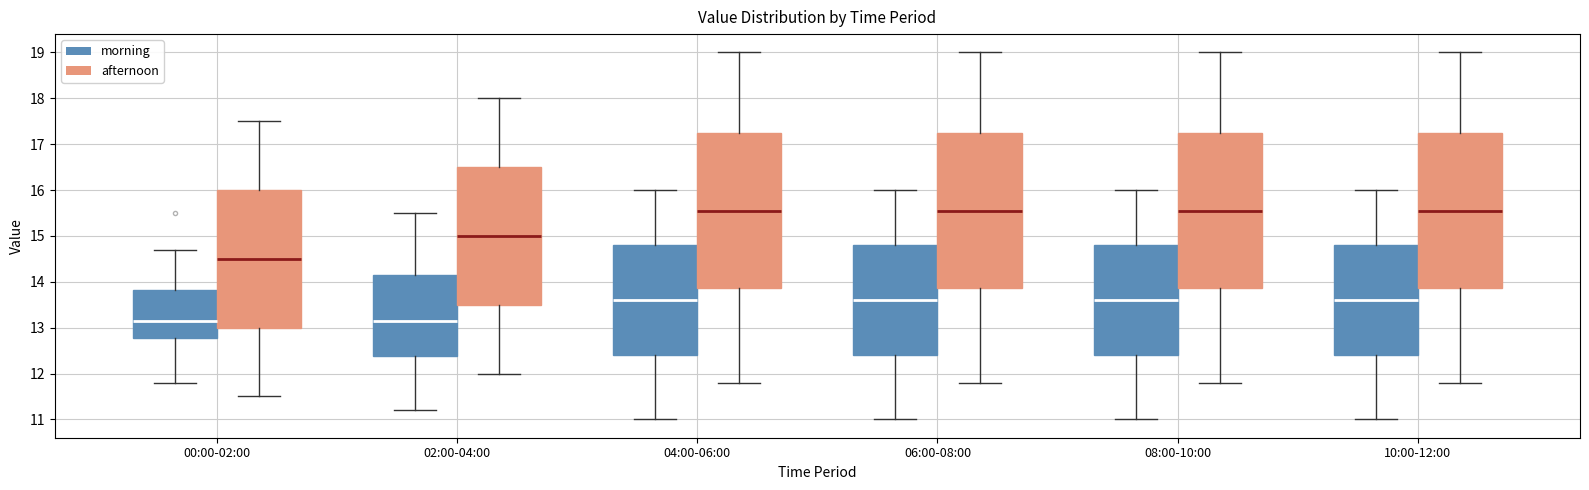

Where does the lower whisker of the box for 00:00-02:00 (morning) end on the y-axis? The values are not printed on the chart, so give them approximately, as read against the axis.

11.8